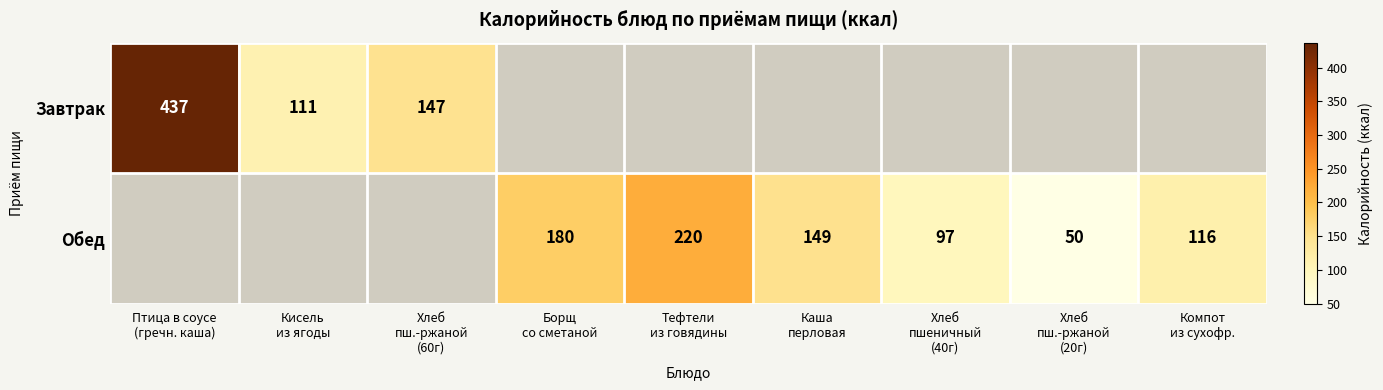

Which series has the widest spread of values?

Завтрак